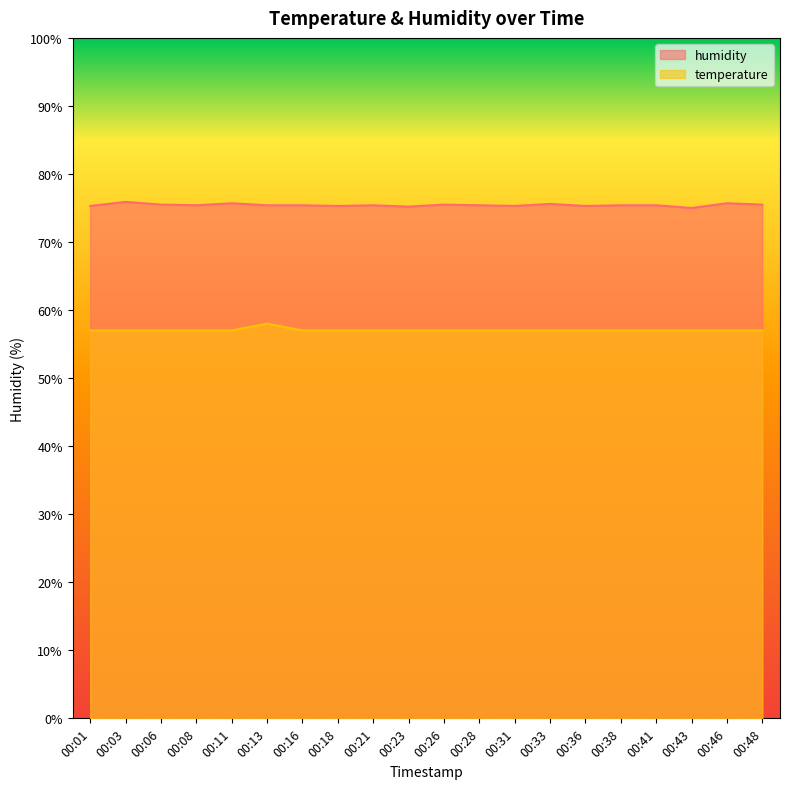

Reading right to left, transcribe all the data shown in this chart.

temperature: 00:48=57.0	00:46=57.0	00:43=57.0	00:41=57.0	00:38=57.0	00:36=57.0	00:33=57.0	00:31=57.0	00:28=57.0	00:26=57.0	00:23=57.0	00:21=57.0	00:18=57.0	00:16=57.0	00:13=58.0	00:11=57.0	00:08=57.0	00:06=57.0	00:03=57.0	00:01=57.0
humidity: 00:48=75.5	00:46=75.7	00:43=75.0	00:41=75.4	00:38=75.4	00:36=75.3	00:33=75.6	00:31=75.3	00:28=75.4	00:26=75.5	00:23=75.2	00:21=75.4	00:18=75.3	00:16=75.4	00:13=75.4	00:11=75.7	00:08=75.4	00:06=75.5	00:03=75.9	00:01=75.3